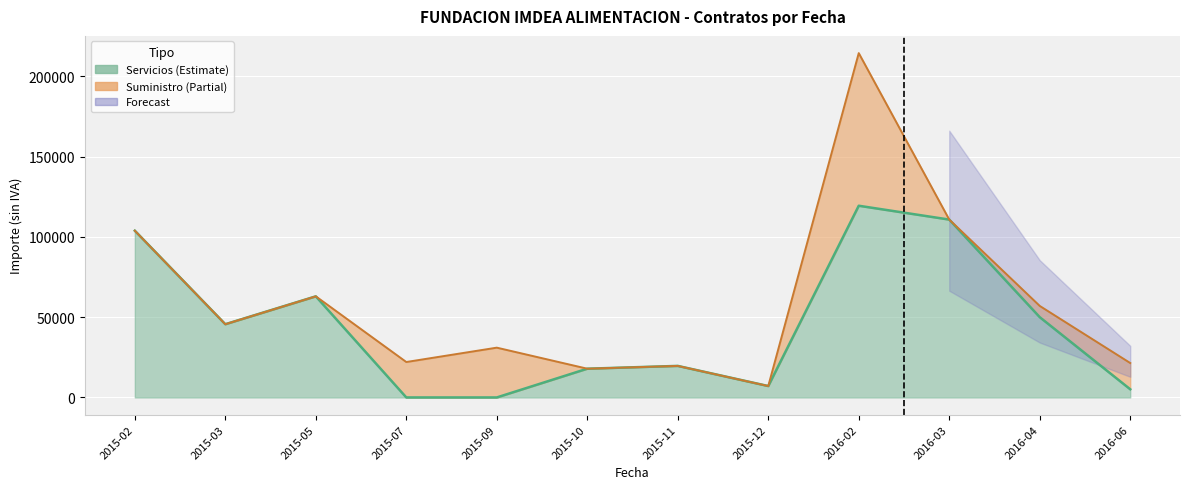

Reading right to left, what are all the values shown in this chart?

2016-06=5090.2	2016-04=49982.4	2016-03=110746.6	2016-02=119365.2	2015-12=7100.0	2015-11=19639.2	2015-10=17900.0	2015-09=0.0	2015-07=0.0	2015-05=62958.5	2015-03=45600.0	2015-02=103831.2